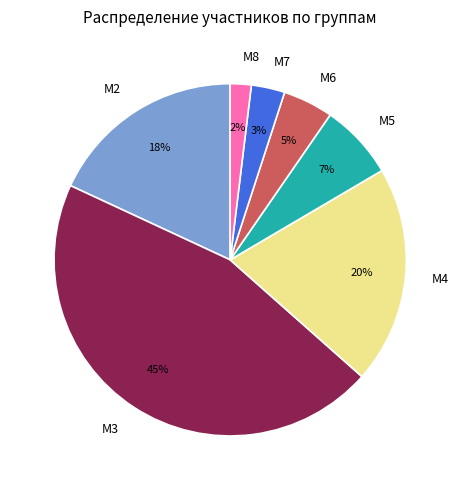

Combined, do М8 and М3 account for over 50%?

No